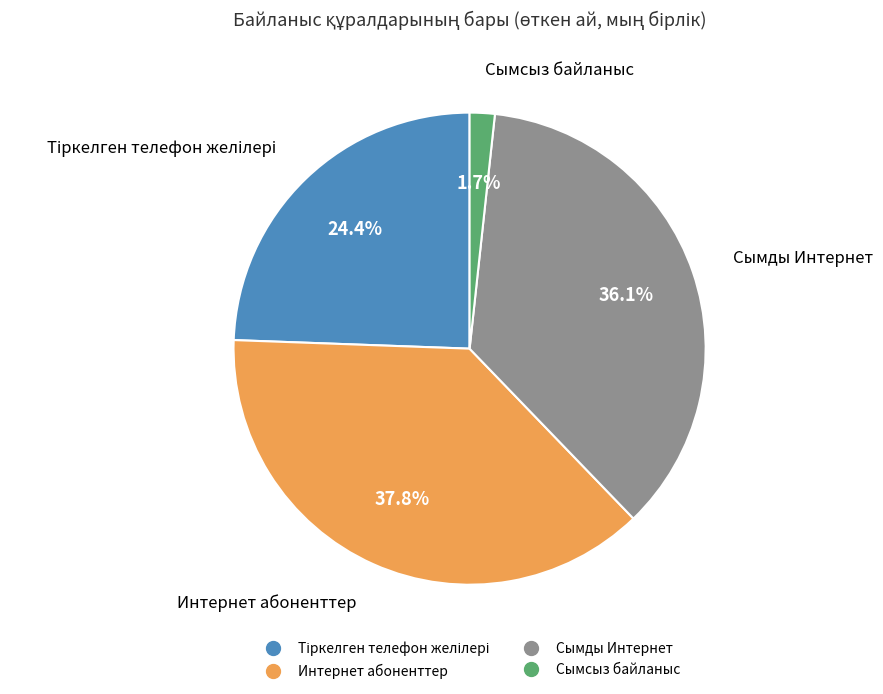

Is there any slice that represents more than half of the pie?

No